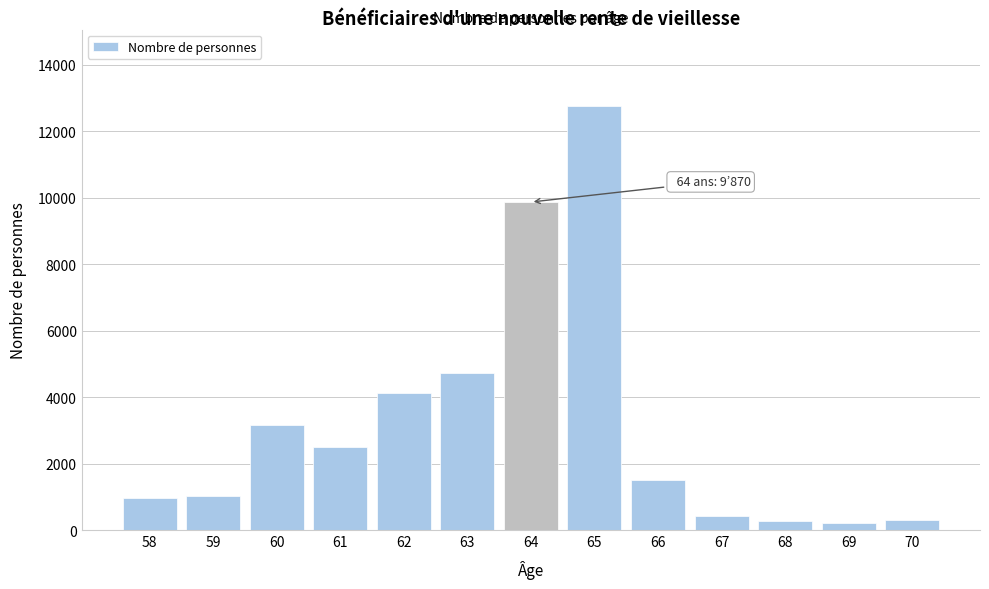

What is the ratio of the value at 66 to the value at 63?

0.3